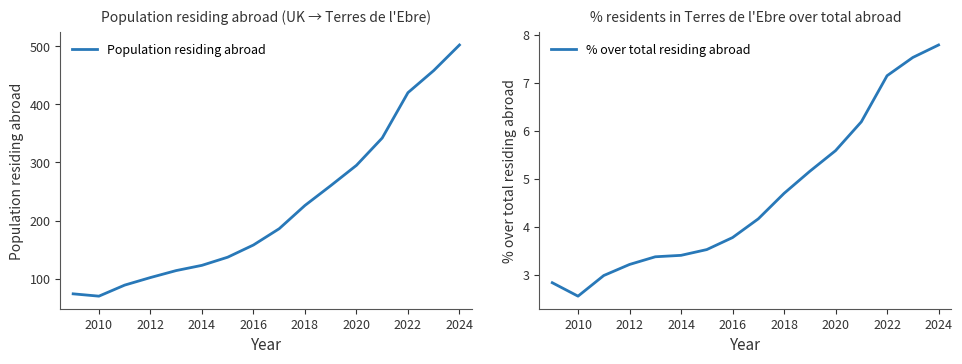

True or false: Population residing abroad and % over total residing abroad cross at least once.

False